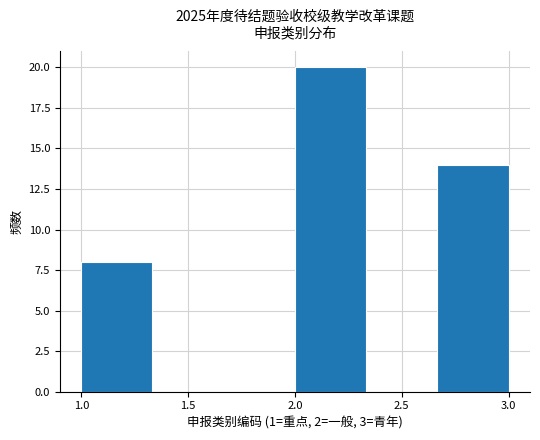

Reading left to right, list every bar in this chart as the range it spans on the x-axis followed by its height. Neither the bar edges nor the heights are printed on the chart, so give them approximately, as read against the axes.

1.00 to 1.35: 8
1.35 to 1.65: 0
1.65 to 2.00: 0
2.00 to 2.35: 20
2.35 to 2.65: 0
2.65 to 3.00: 14